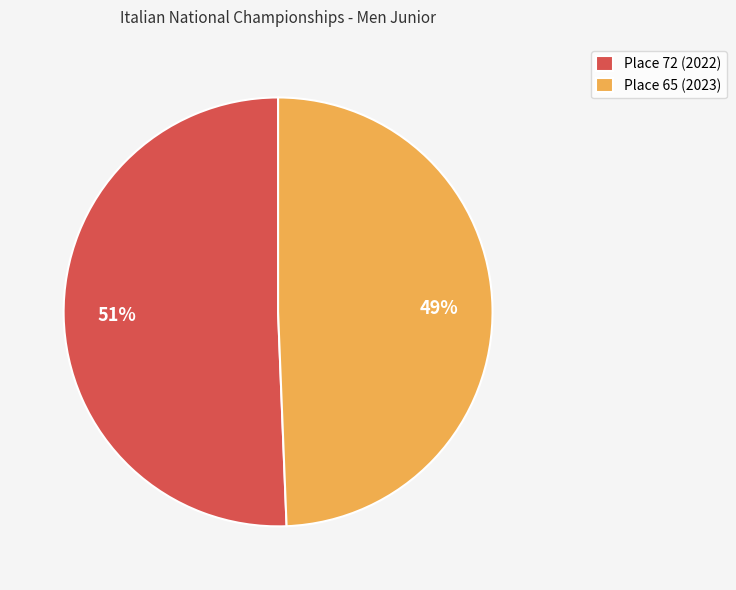

Do Place 65 (2023) and Place 72 (2022) together represent more than half of the pie?

Yes